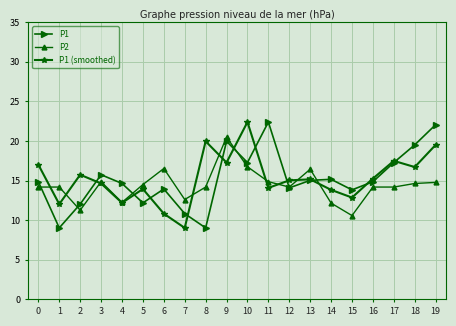

Is the value of P1 at 12 greater than the value of P1 (smoothed) at 7?

Yes